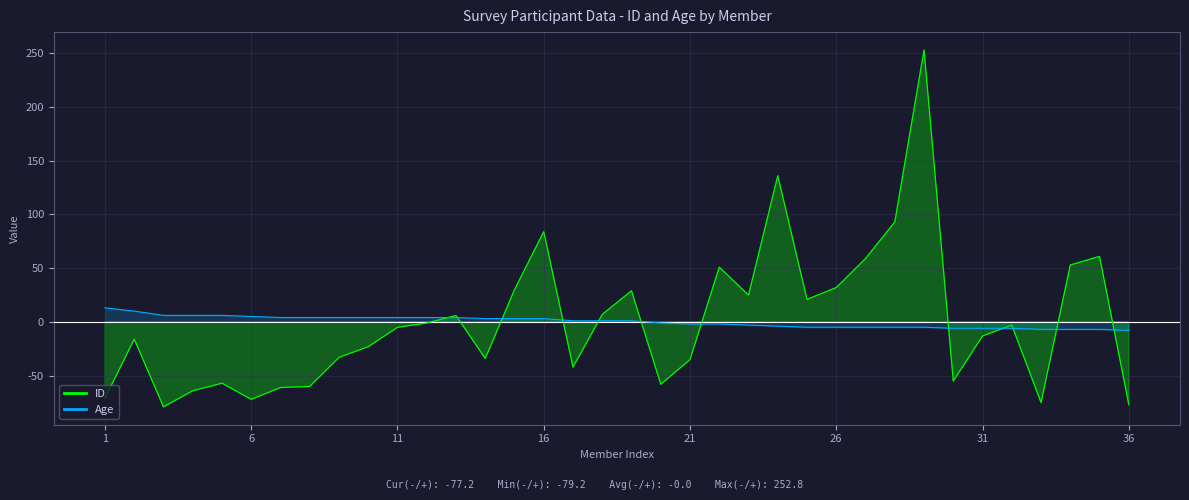

What is the highest value of the ID series?

252.8